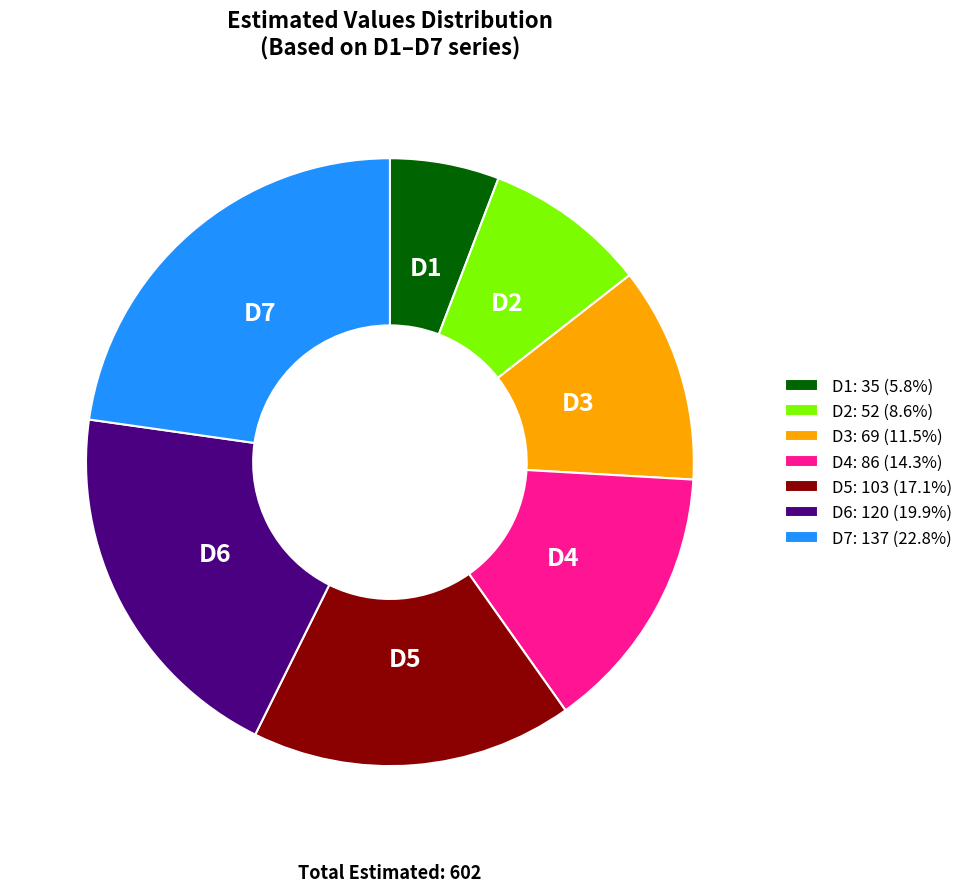

Is the sum of D6: 120 (19.9%) and D3: 69 (11.5%) greater than half?

No